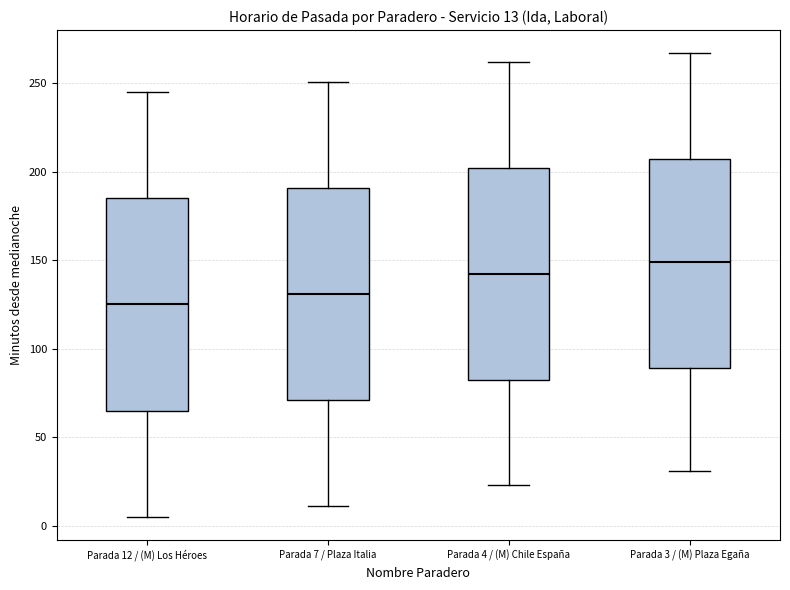

Which box has the highest median line?

Parada 3 / (M) Plaza Egaña